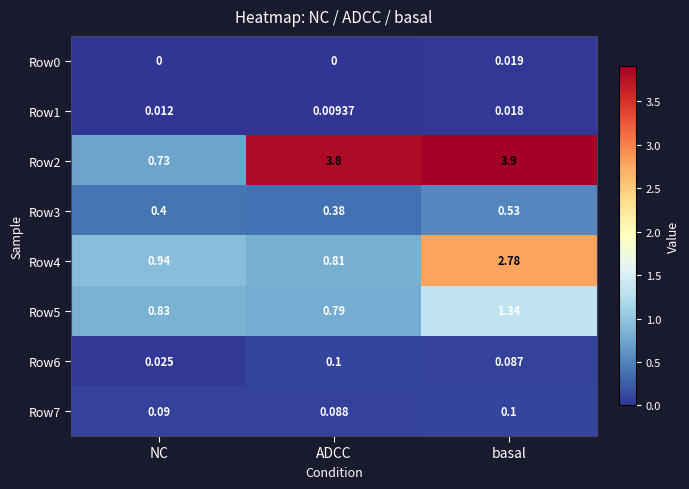

At which label is Row2 closest to 2?

NC